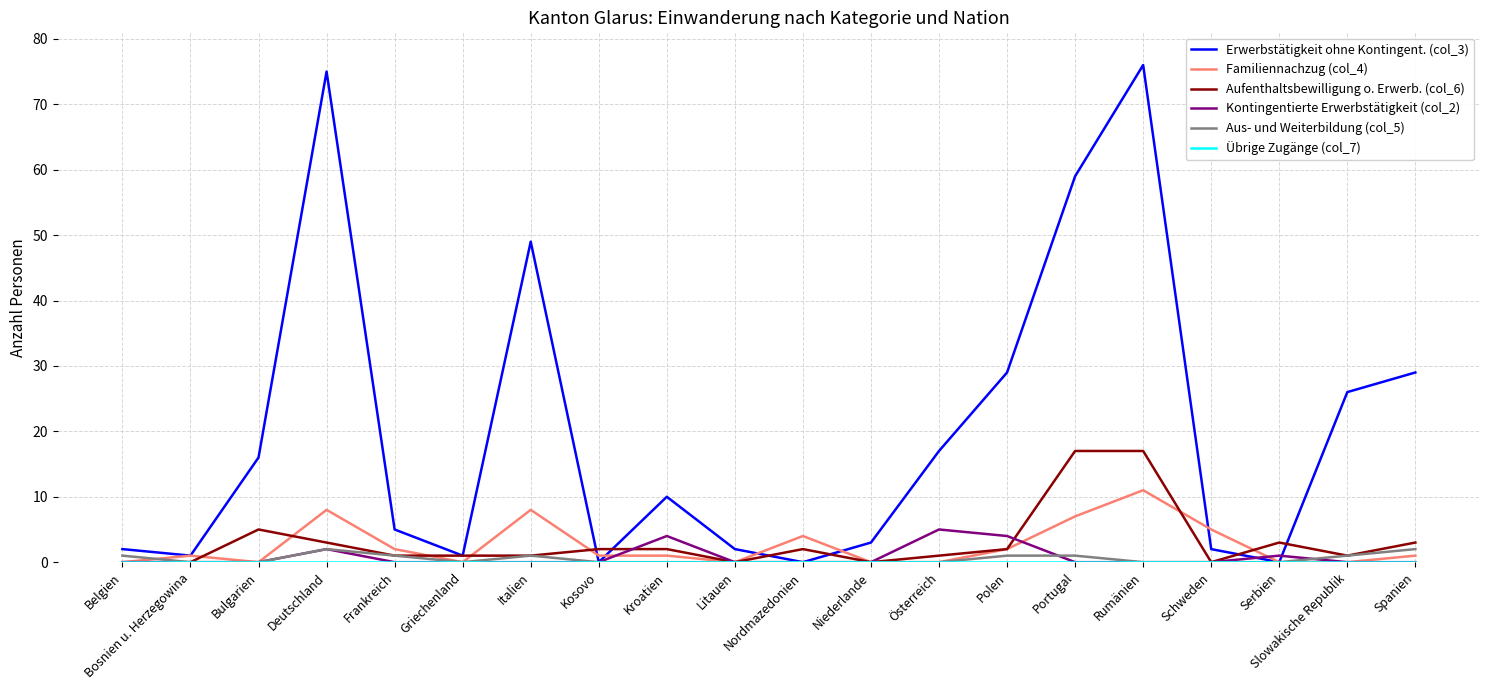

What is the difference between the second highest and second lowest values in the Familiennachzug (col_4) series?

8